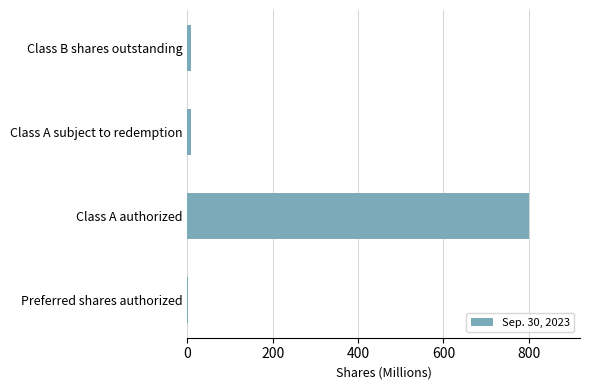

Count the number of values greater than 8.

3